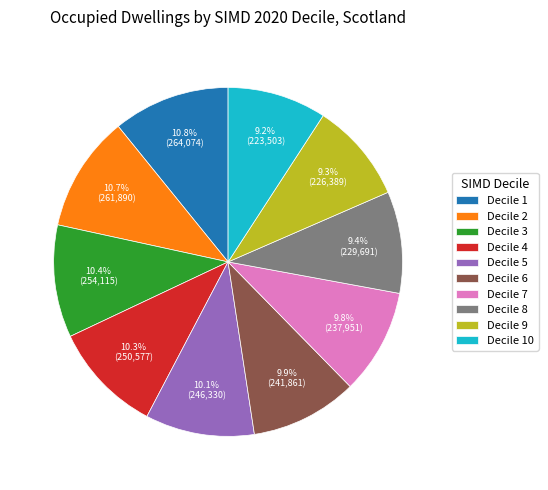

To the nearest percent, what percentage of the pie is Decile 1?

11%